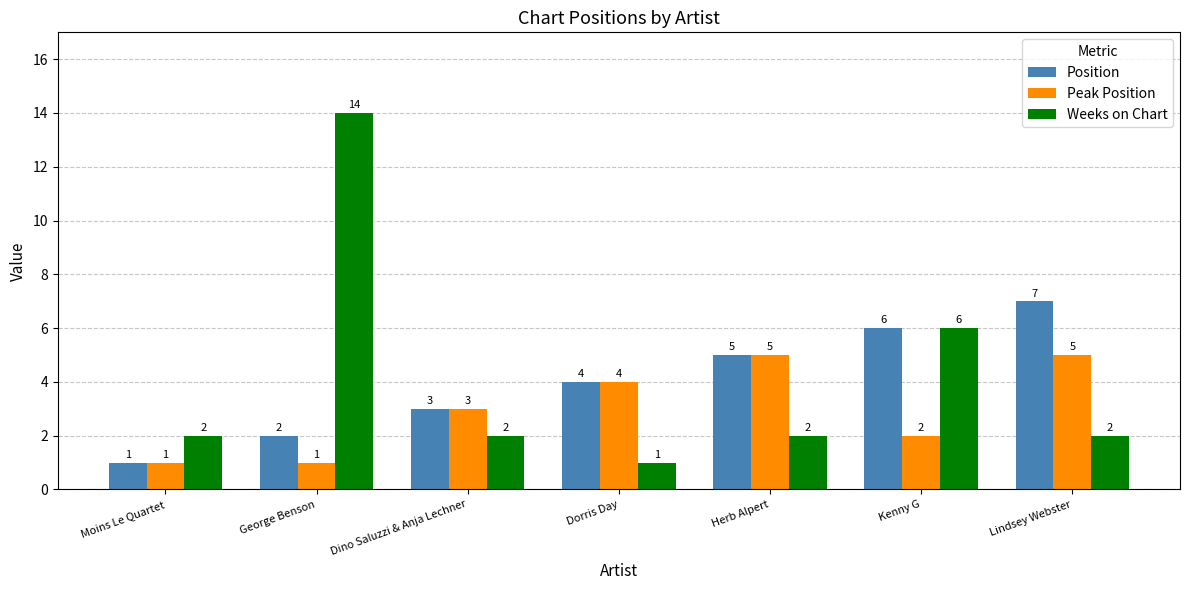

What is the sum of all Position values?

28